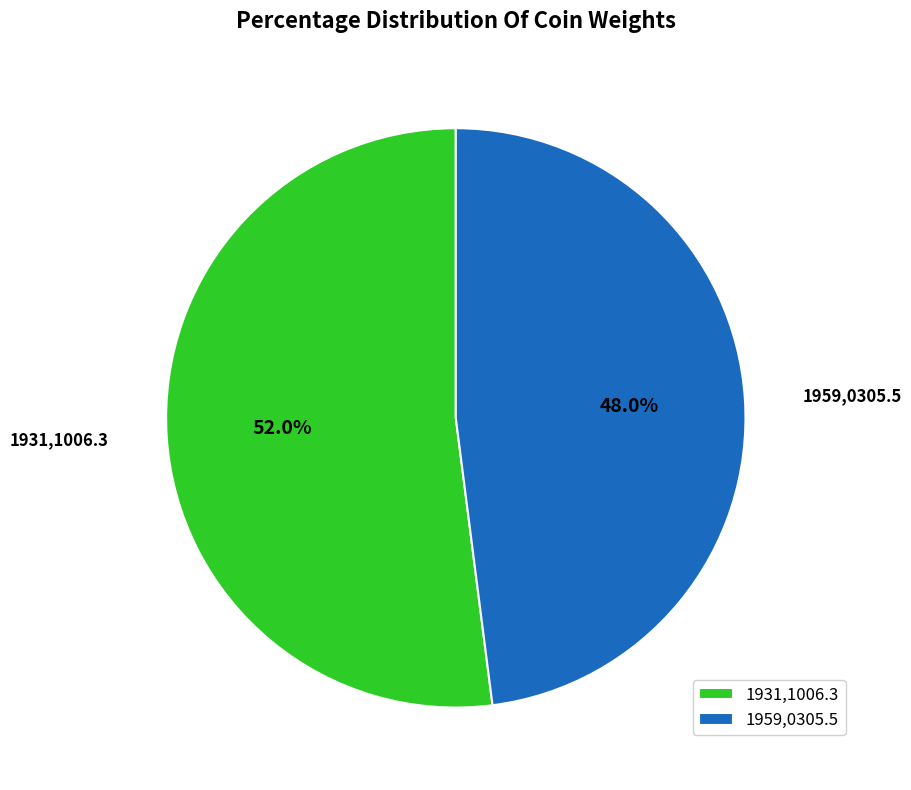

Approximately how many times larger is the value at 1959,0305.5 compared to 1931,1006.3?

0.9